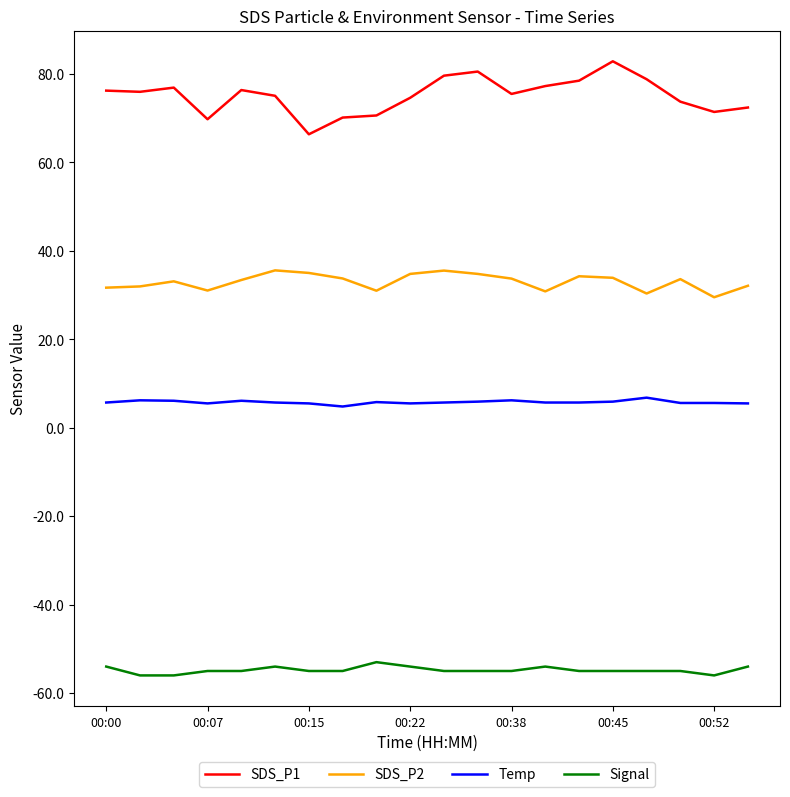

Which series has the largest total across all categories?

SDS_P1